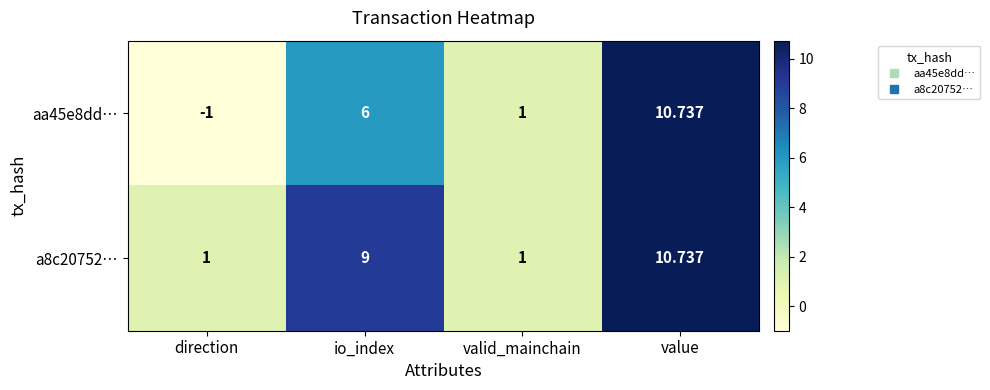

What is the total value across all series at valid_mainchain?

2.0